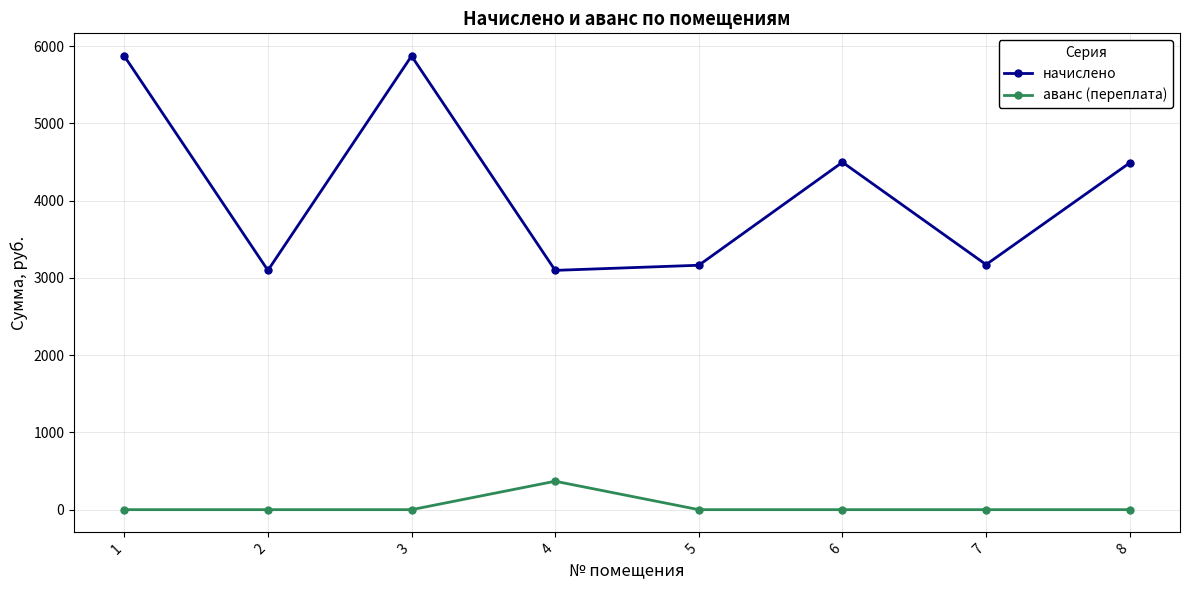

Which series has the largest total across all categories?

начислено